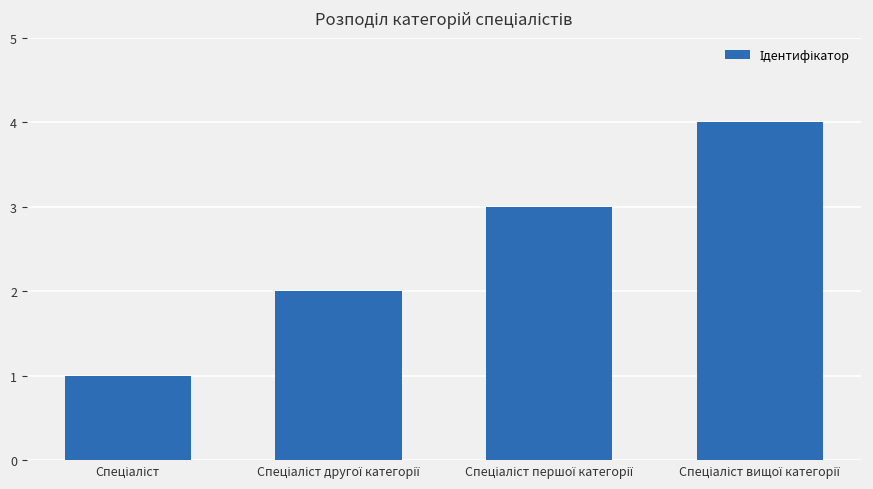

Does the chart contain any negative values?

No